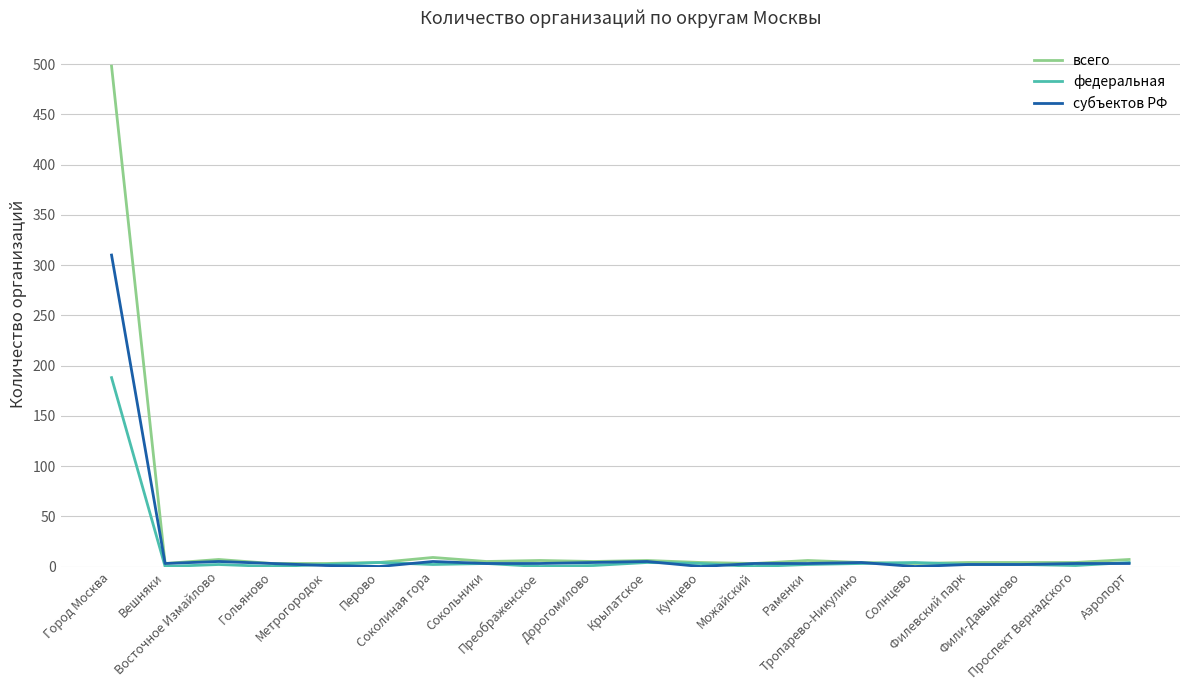

Is it true that субъектов РФ equals 3 at Вешняки?

True